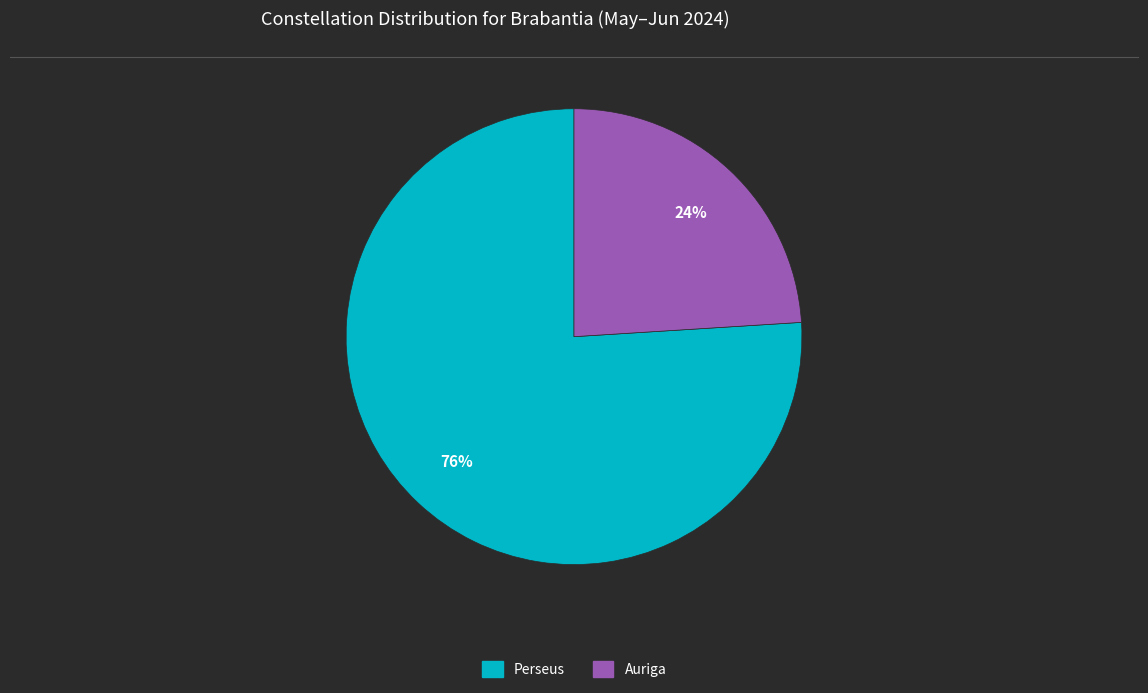

What percentage is the Auriga slice, to the nearest percent?

24%